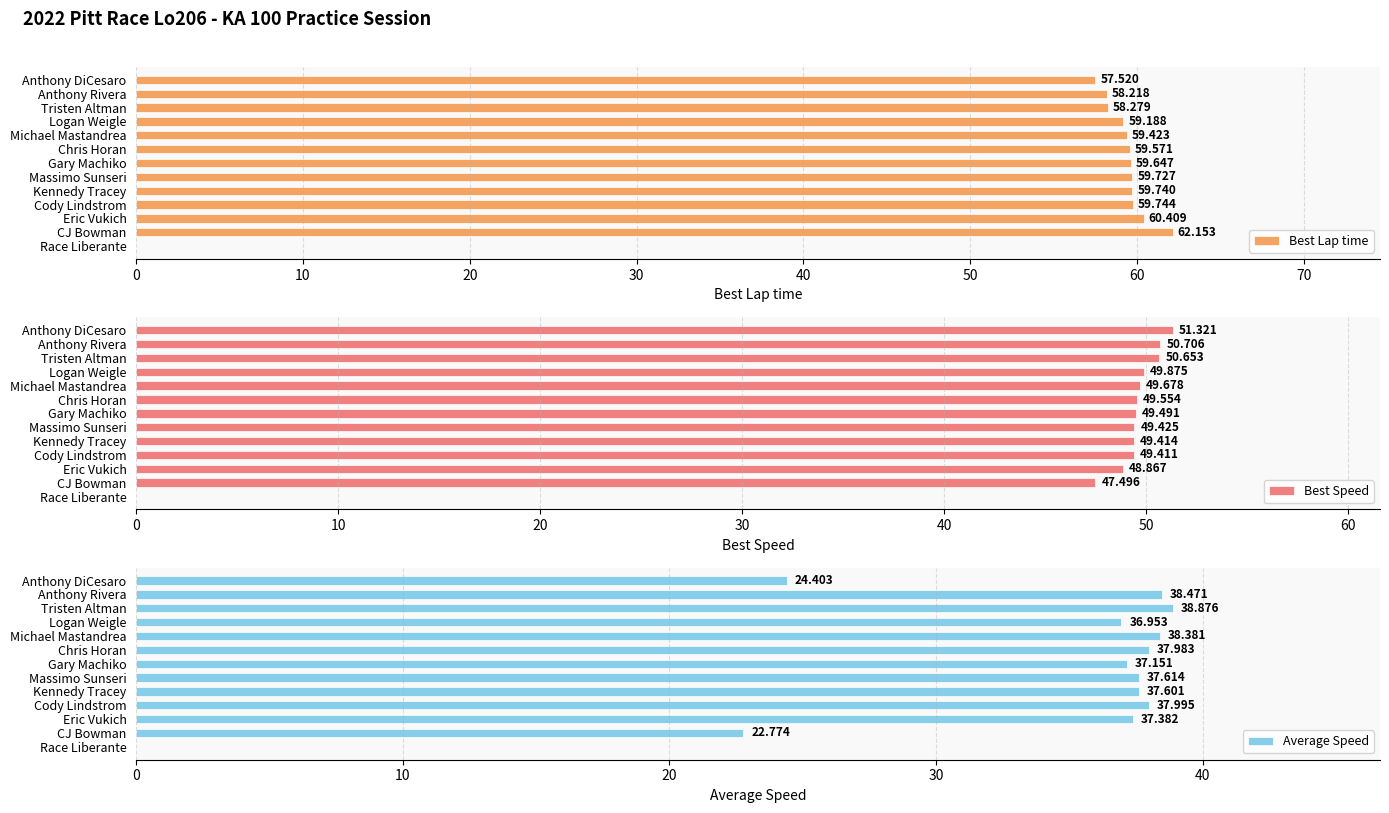

How many groups of bars are there?

13